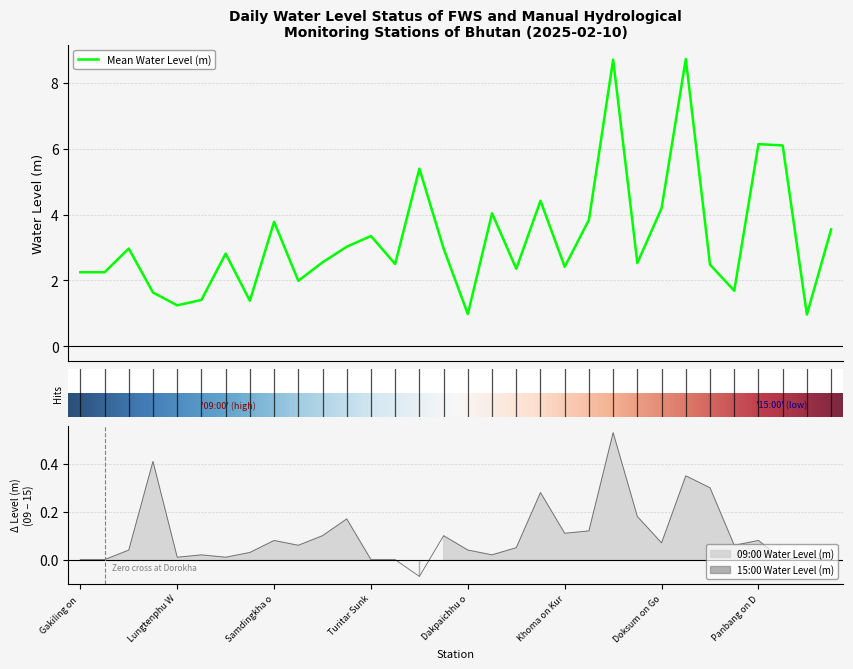

Where do Mean Water Level (m) and 09:00 Water Level (m) first cross each other?

Kerabari on Punatsangchhu and Bjizam on Mangdechhu